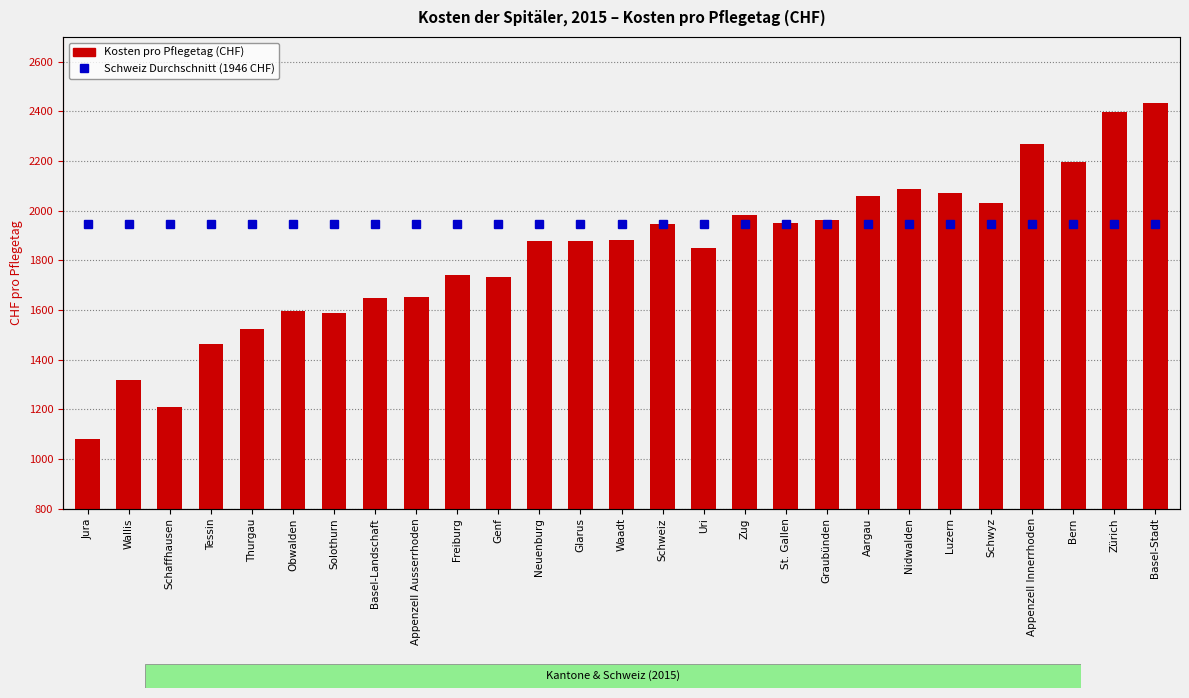

How many bars are there in total?

27